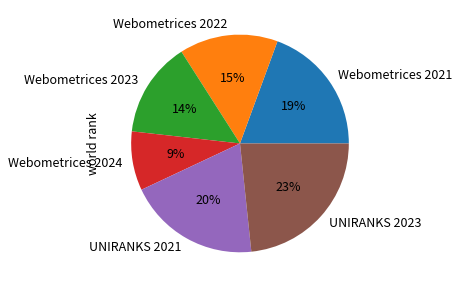

Do Webometrices 2021 and Webometrices 2024 together represent more than half of the pie?

No